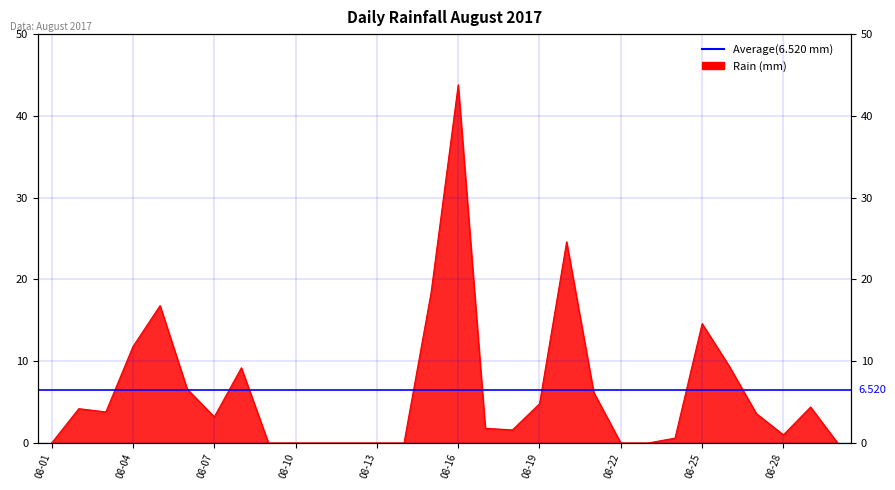

Rank the categories by value from lowest to highest.

2017-08-01, 2017-08-09, 2017-08-10, 2017-08-11, 2017-08-12, 2017-08-13, 2017-08-14, 2017-08-22, 2017-08-23, 2017-08-30, 2017-08-24, 2017-08-28, 2017-08-18, 2017-08-17, 2017-08-07, 2017-08-27, 2017-08-03, 2017-08-02, 2017-08-29, 2017-08-19, 2017-08-21, 2017-08-06, 2017-08-08, 2017-08-26, 2017-08-04, 2017-08-25, 2017-08-05, 2017-08-15, 2017-08-20, 2017-08-16